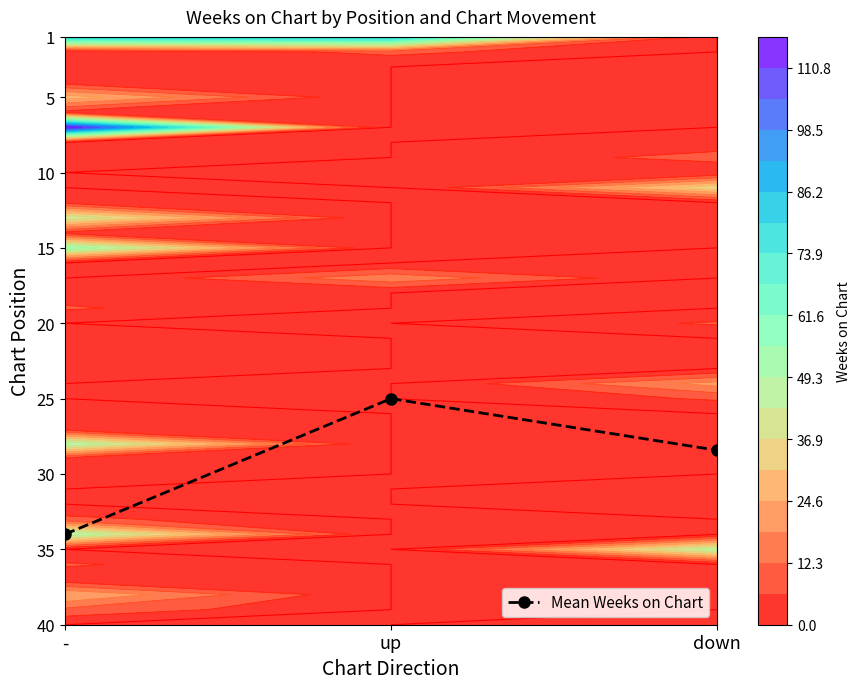

The chart shows a value of 37.5 at up. True or false?

False